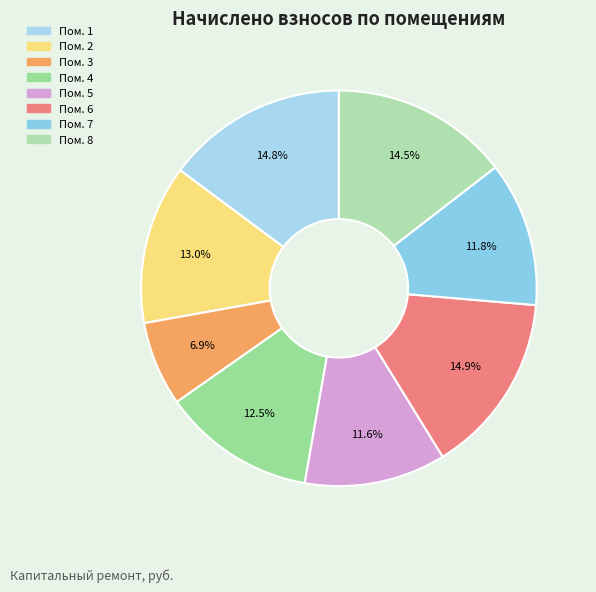

Rank the categories by value from highest to lowest.

6, 1, 8, 2, 4, 7, 5, 3